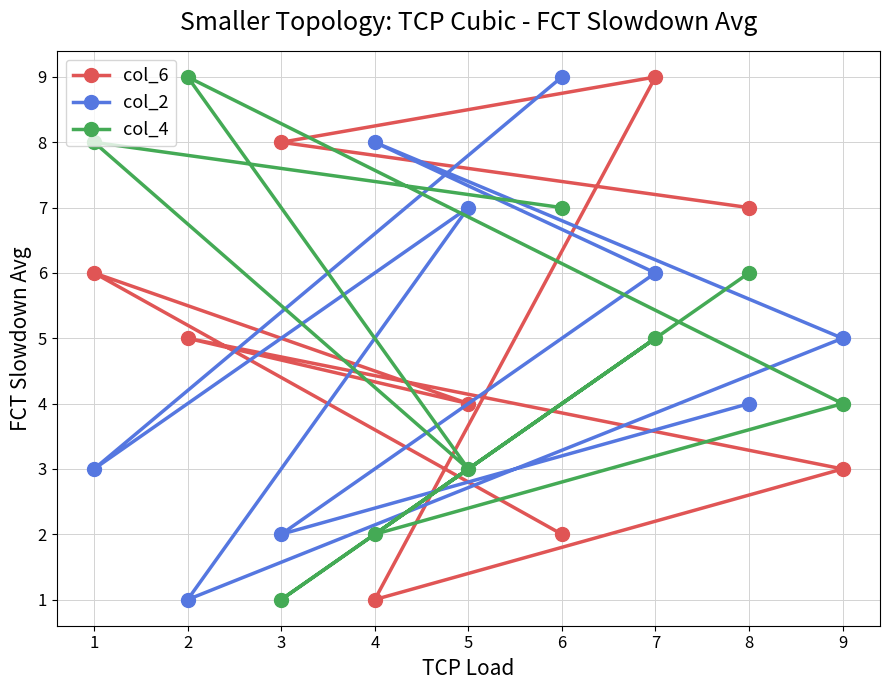

Which series has the largest range (max minus min)?

col_6